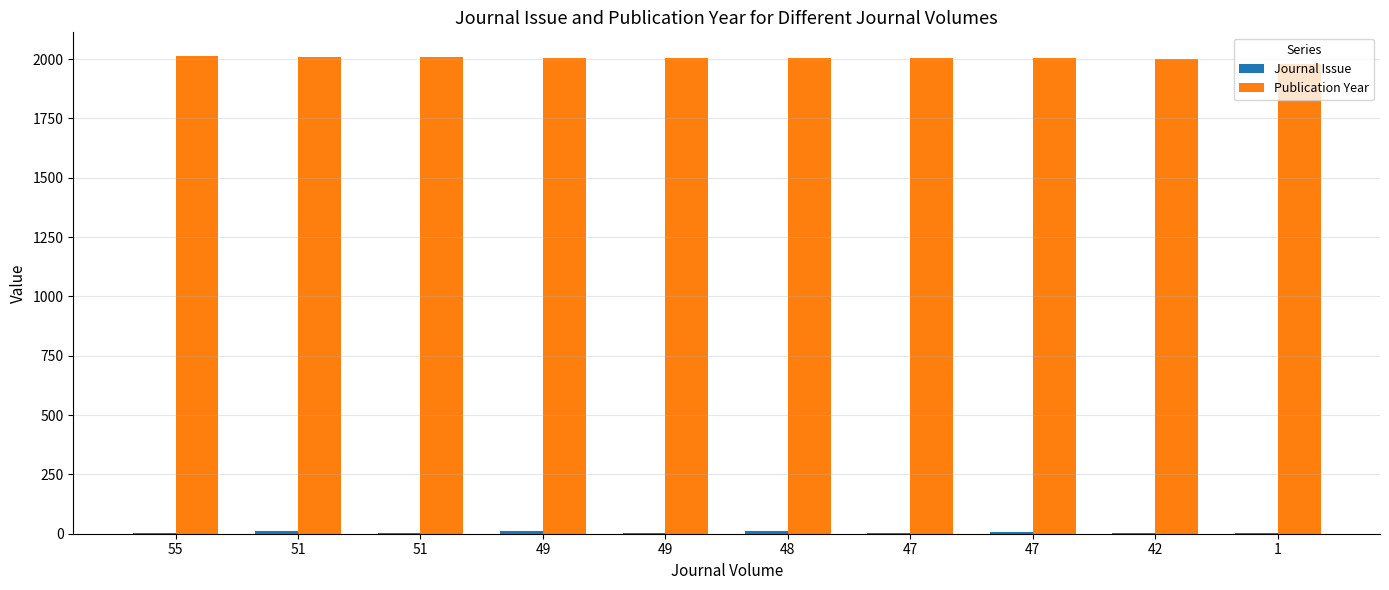

Are the bars horizontal?

No